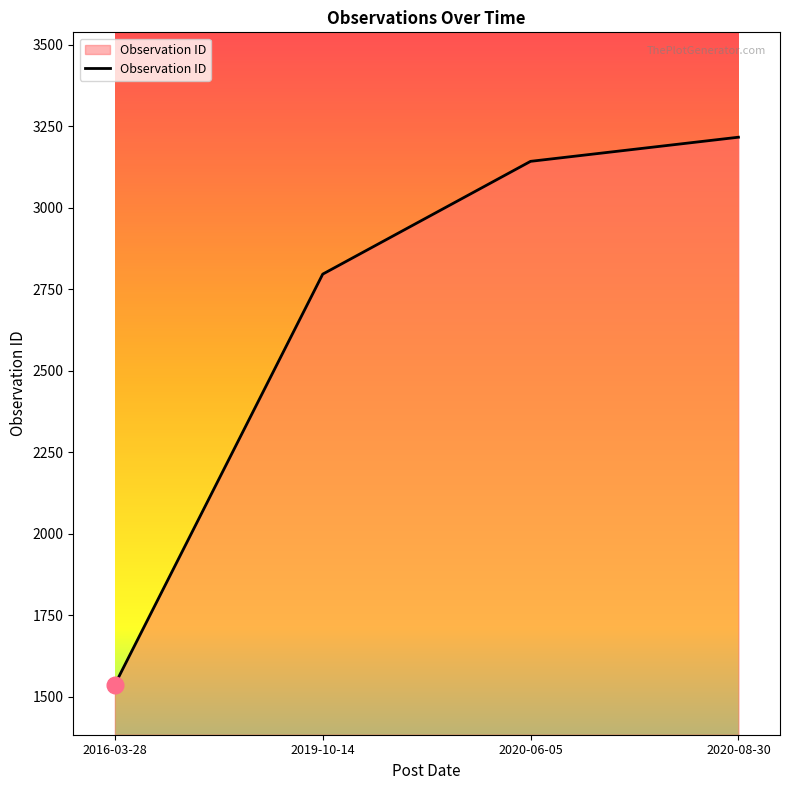

At which label is the value closest to 2377?

2019-10-14